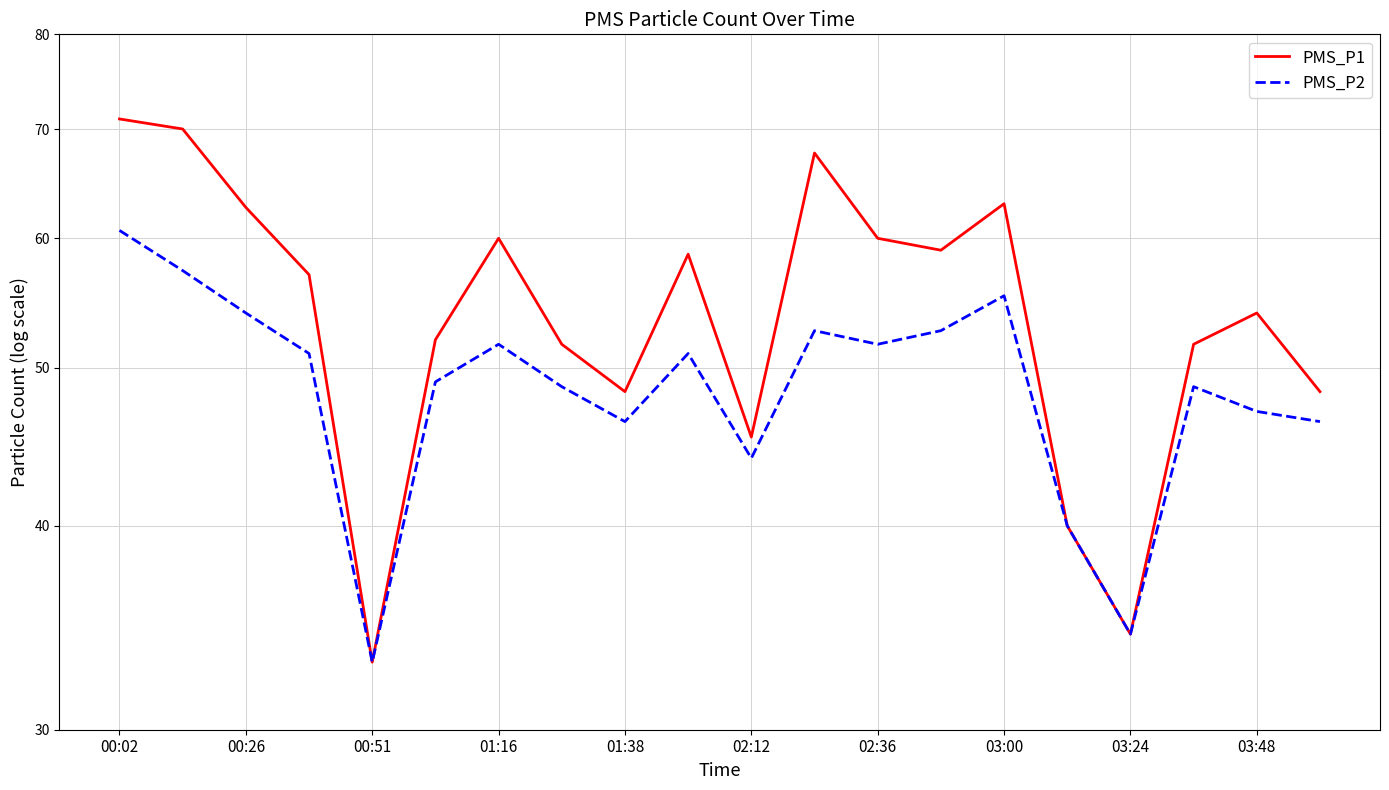

True or false: PMS_P2 has more than 1 points higher than both neighbors.

True